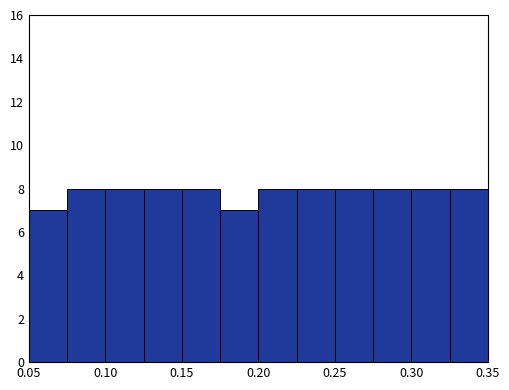

Reading left to right, list every bar in this chart as the range it spans on the x-axis followed by its height. The values are not printed on the chart, so give them approximately, as read against the axis.

0.050 to 0.075: 7
0.075 to 0.100: 8
0.100 to 0.125: 8
0.125 to 0.150: 8
0.150 to 0.175: 8
0.175 to 0.200: 7
0.200 to 0.225: 8
0.225 to 0.250: 8
0.250 to 0.275: 8
0.275 to 0.300: 8
0.300 to 0.325: 8
0.325 to 0.350: 8